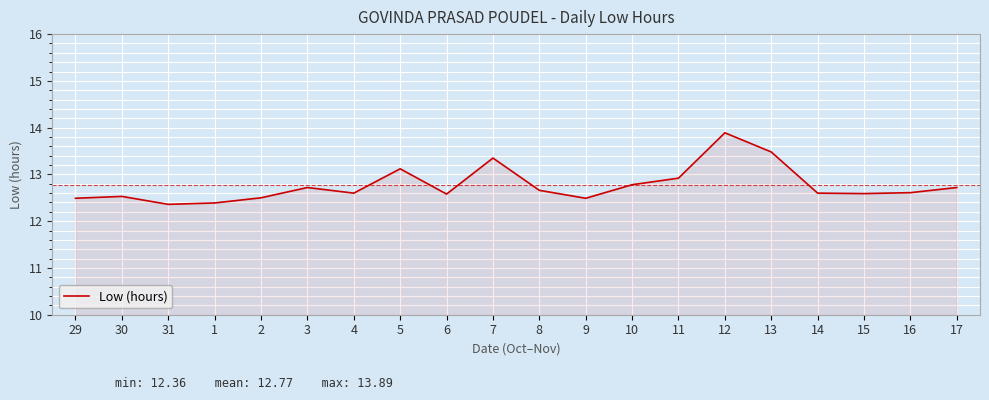

What is the approximate value at 5?

13.1